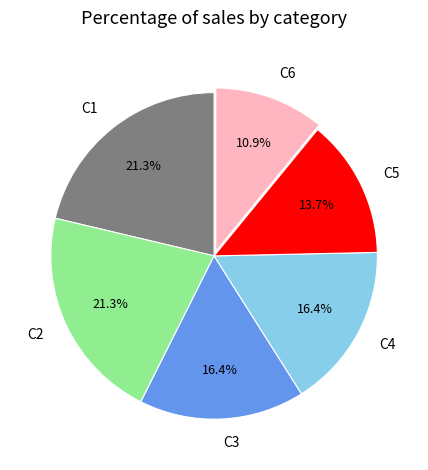

To the nearest percent, what is the average slice percentage?

17%